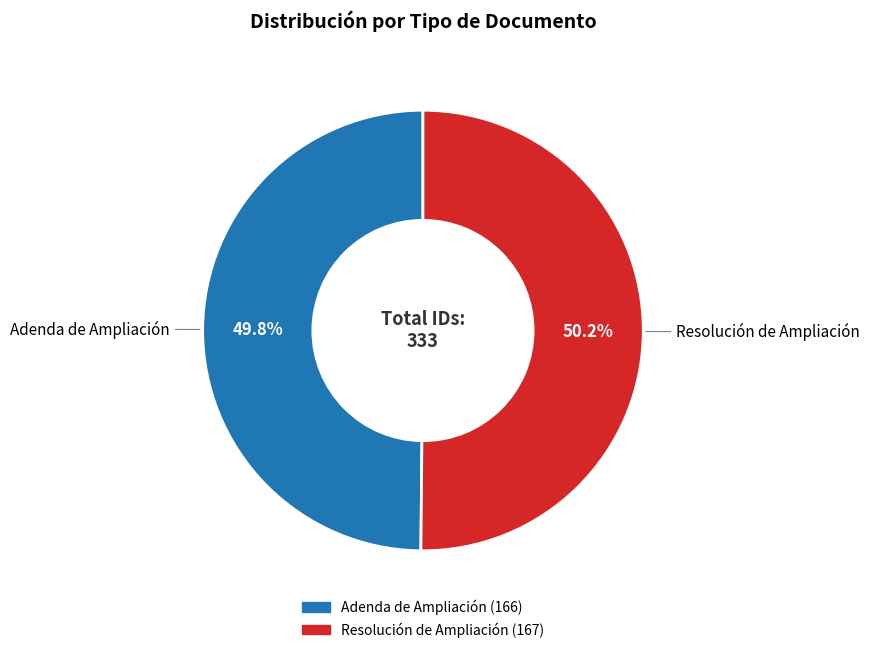

True or false: Adenda de Ampliación accounts for 50% of the total.

True